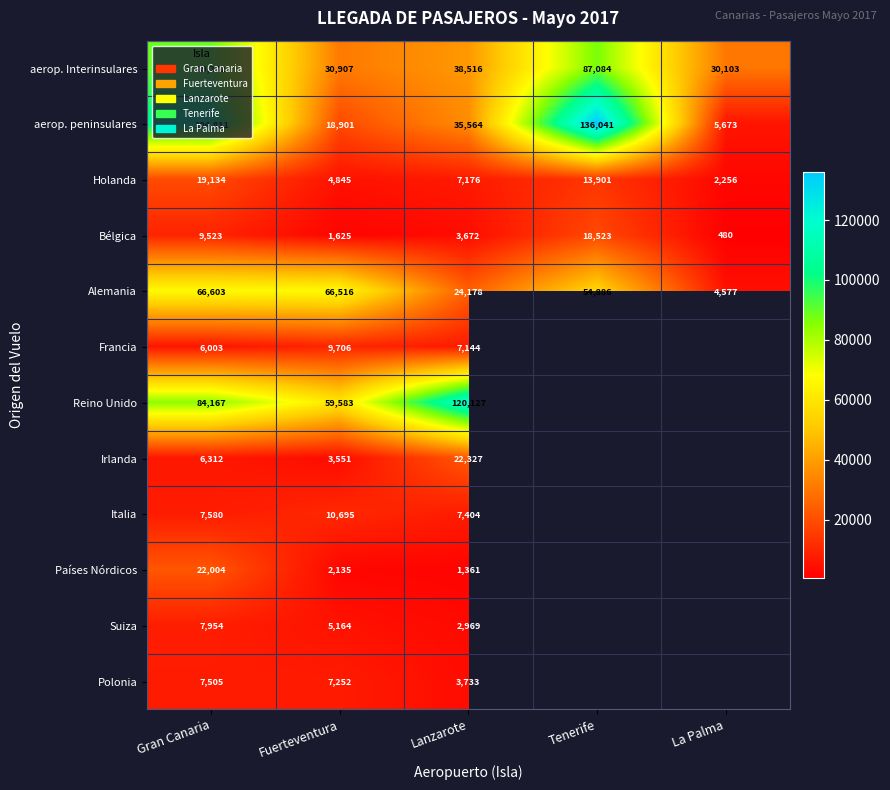

At how many categories does at least one series exceed 23831?

5